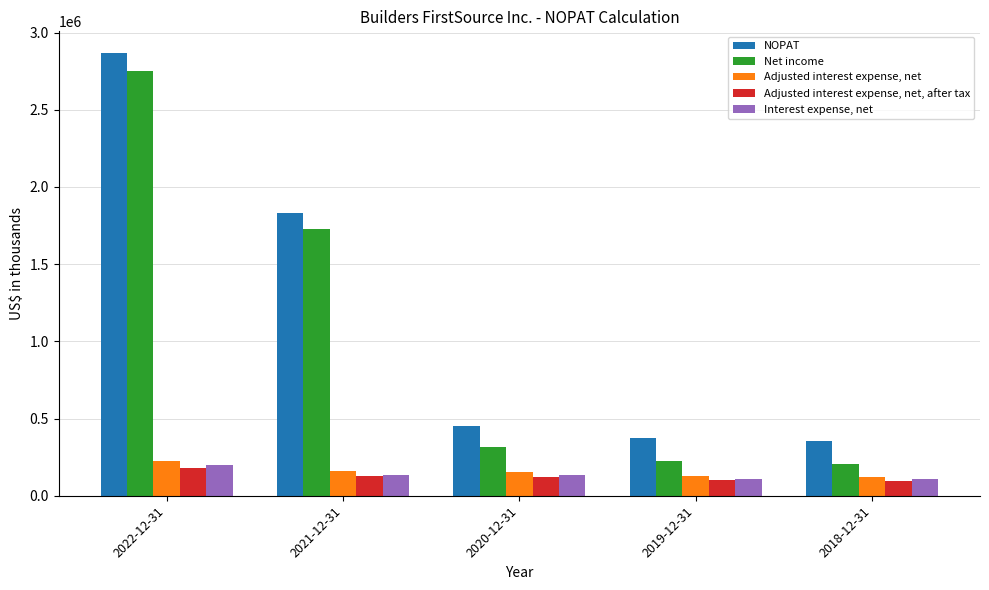

At 2020-12-31, list the series in order from largest to smallest.

NOPAT, Net income, Adjusted interest expense, net, Interest expense, net, Adjusted interest expense, net, after tax